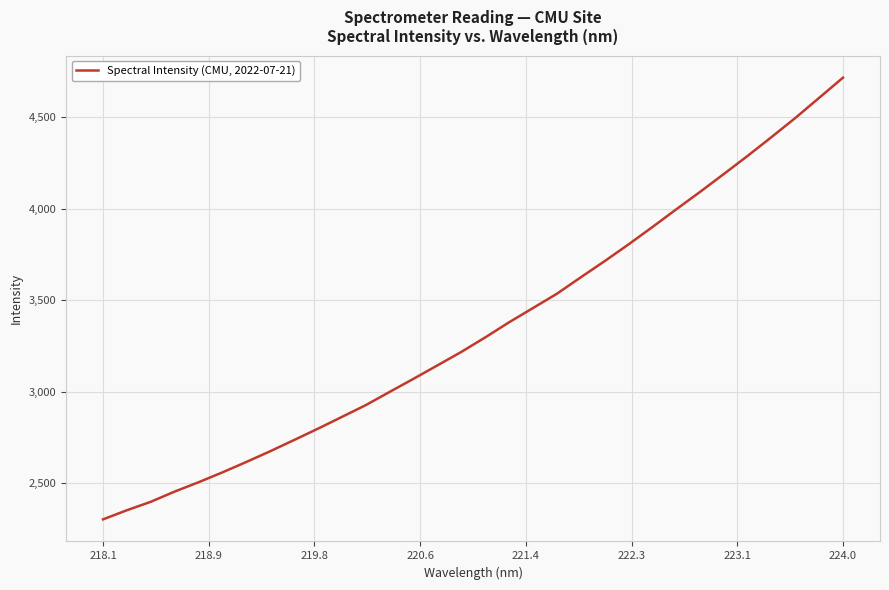

What is the minimum value shown in the chart?

2300.8